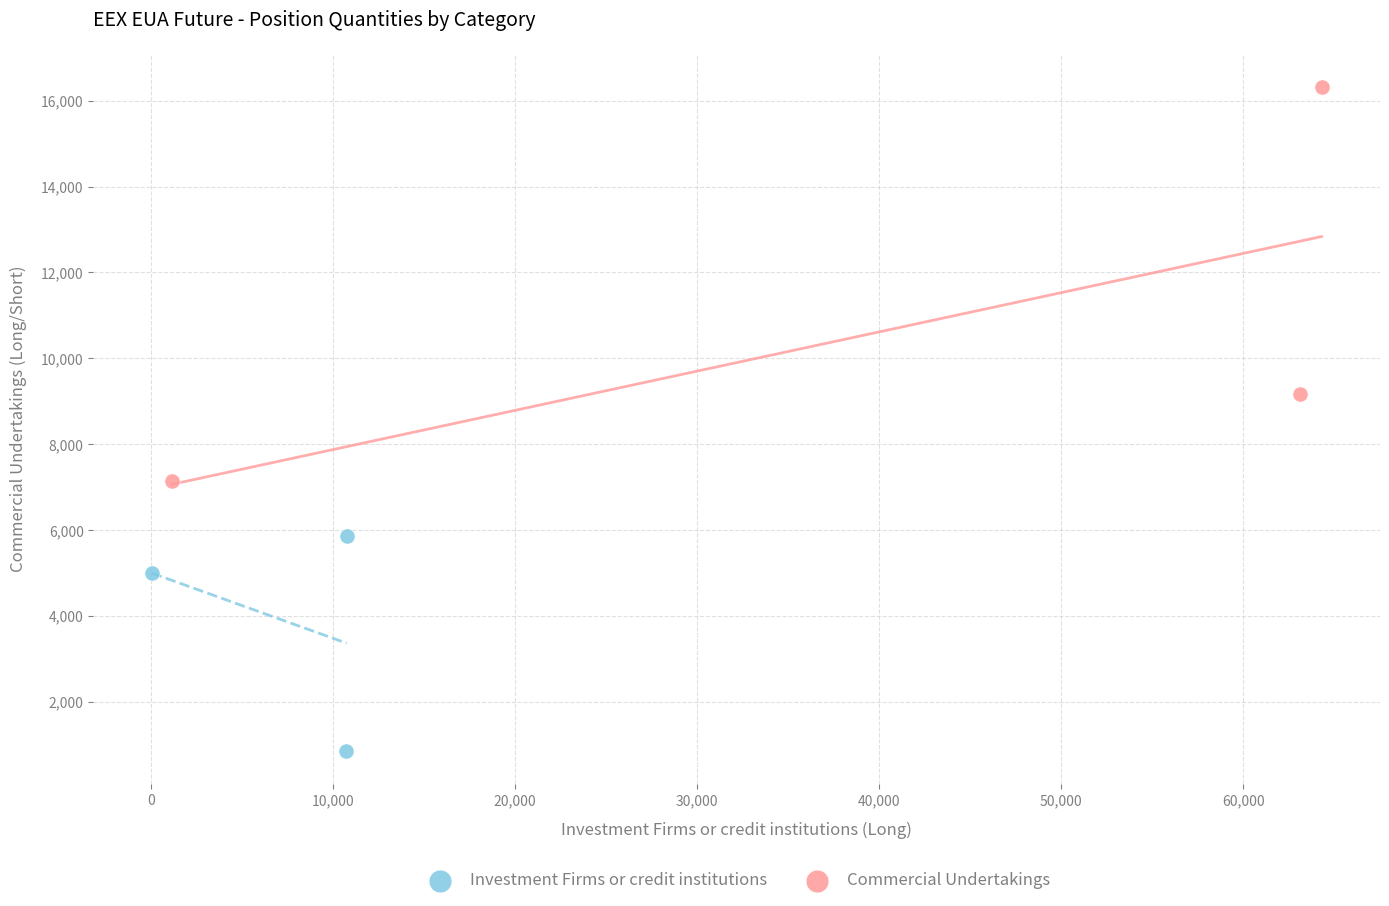

Which series reaches the maximum Y coordinate?

Commercial Undertakings